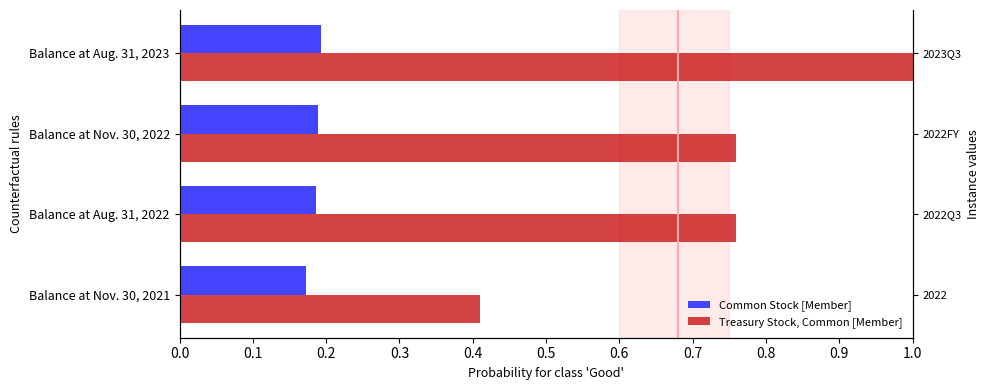

True or false: Common Stock [Member] has a value of 0.2 at Balance at Aug. 31, 2023.

True